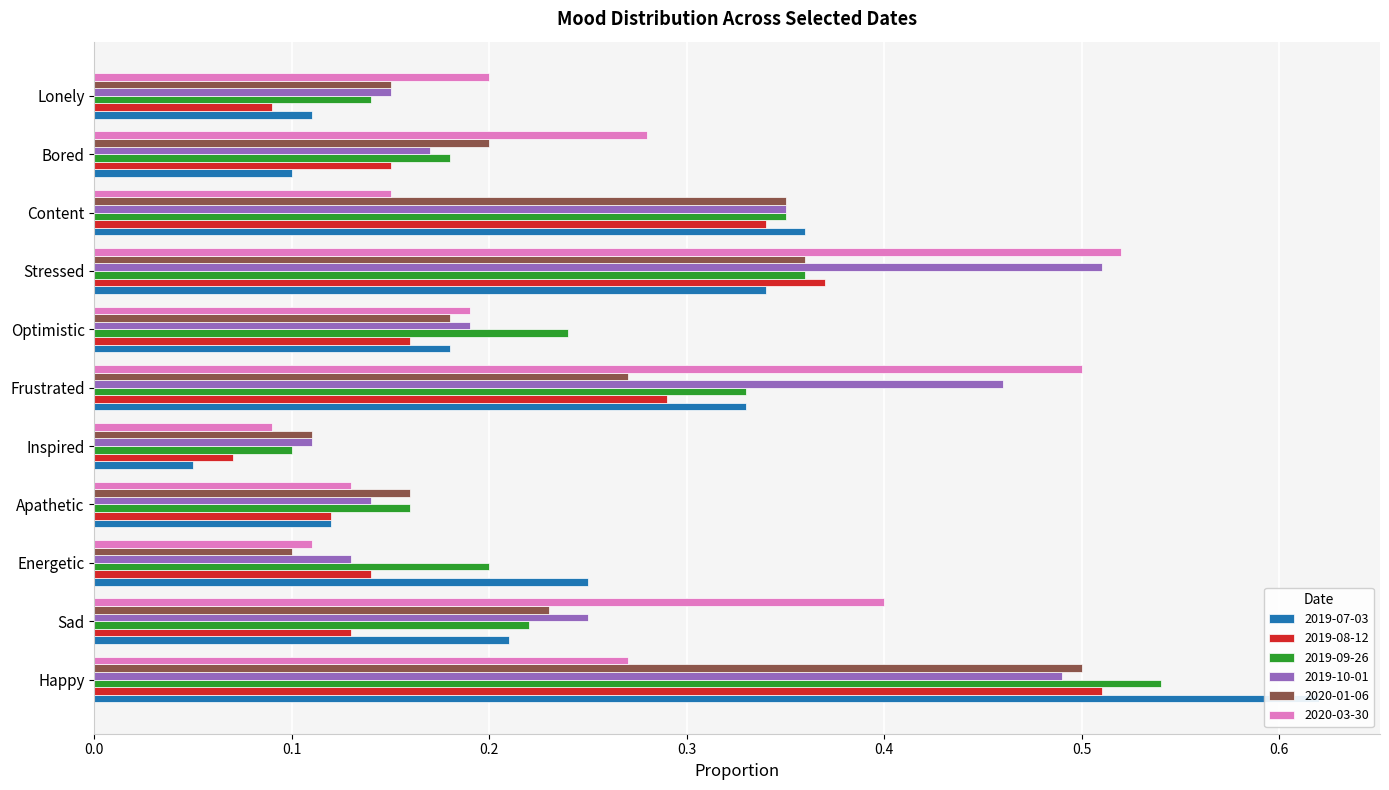

What is the average value of the 2019-08-12 series?

0.2